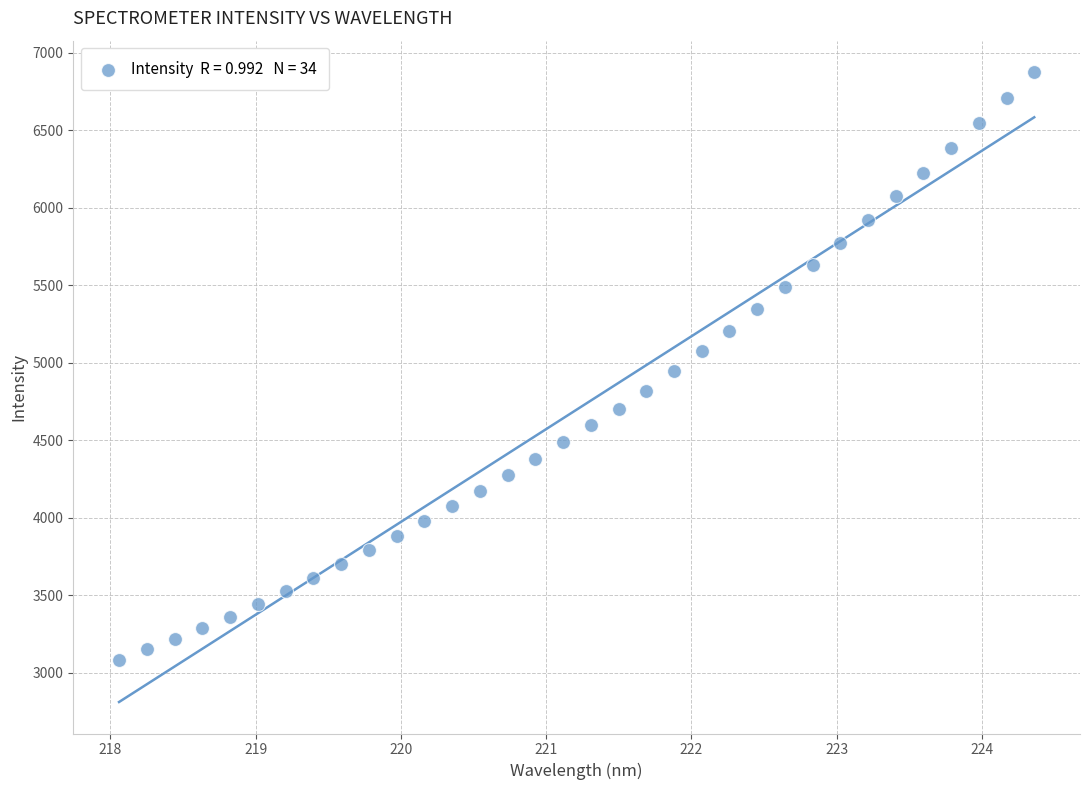

What is the range of X values (max minus min)?

6.3